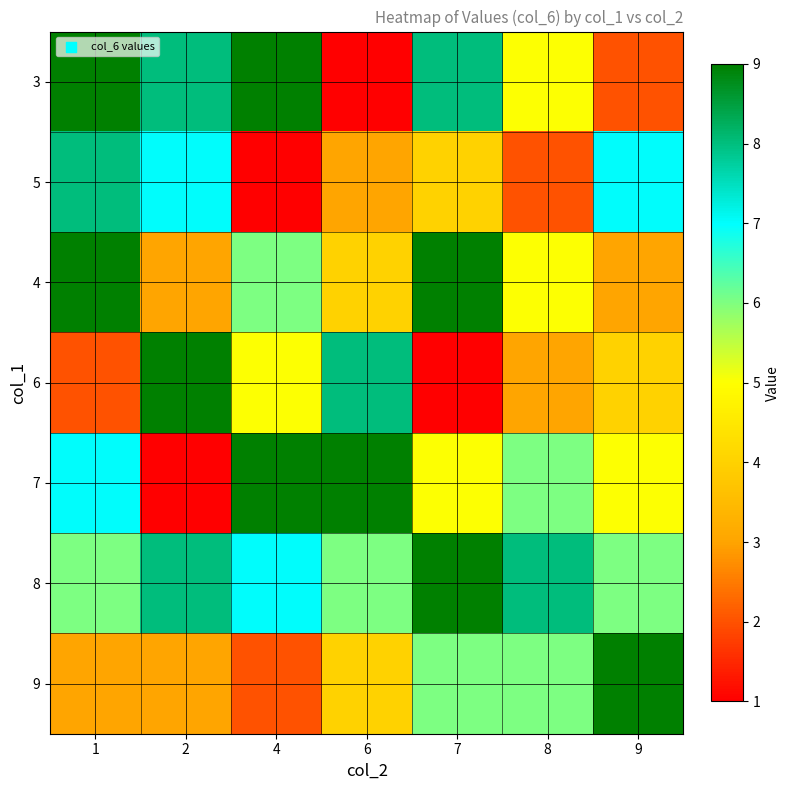

Reading right to left, extract all data points from this chart.

3: 9=2	8=5	7=8	6=1	4=9	2=8	1=9
5: 9=7	8=2	7=4	6=3	4=1	2=7	1=8
4: 9=3	8=5	7=9	6=4	4=6	2=3	1=9
6: 9=4	8=3	7=1	6=8	4=5	2=9	1=2
7: 9=5	8=6	7=5	6=9	4=9	2=1	1=7
8: 9=6	8=8	7=9	6=6	4=7	2=8	1=6
9: 9=9	8=6	7=6	6=4	4=2	2=3	1=3